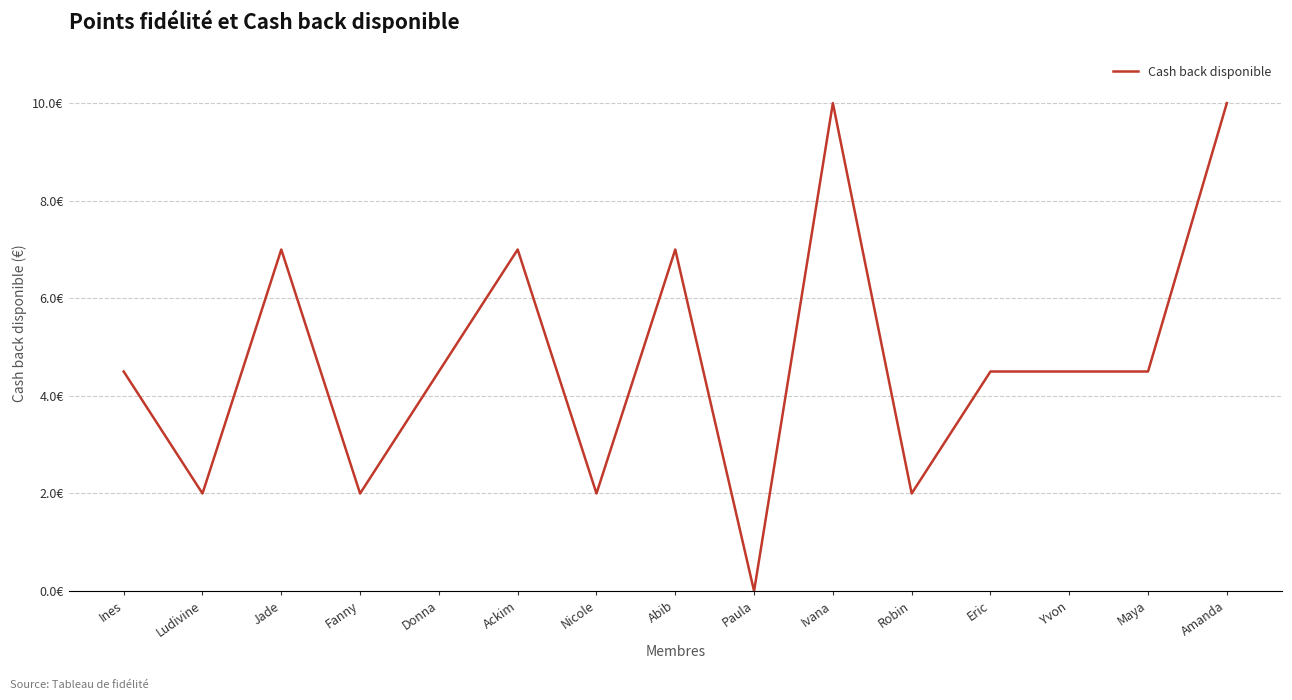

What is the difference between the second highest and second lowest values?

8.0